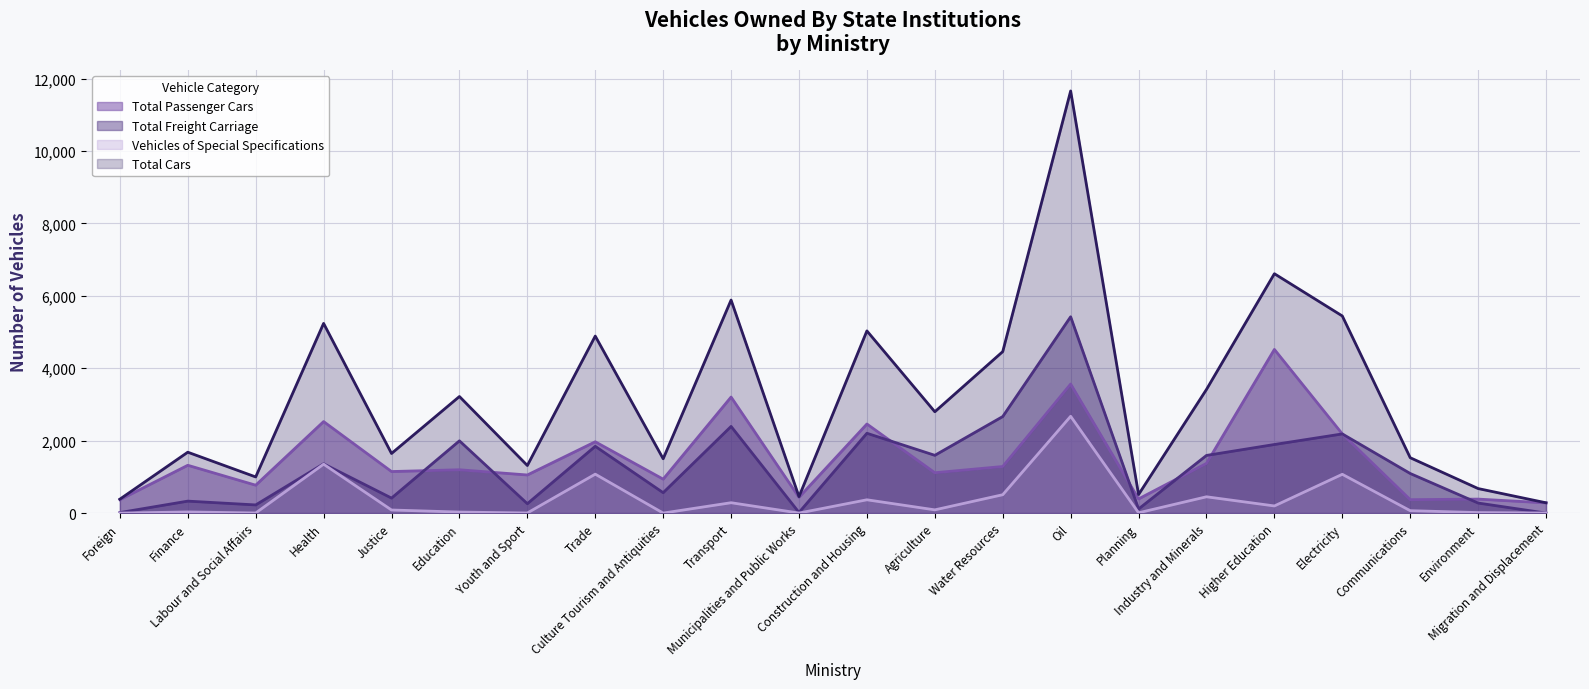

Between Education and Construction and Housing, which series saw the biggest shift?

Total Cars